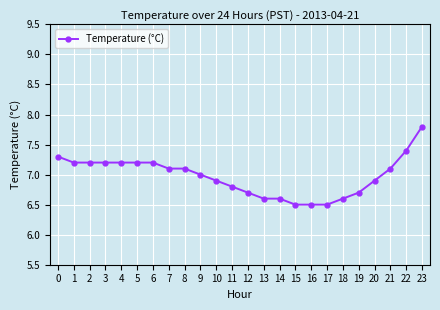

What is the value of the 1st point from the left?

7.3